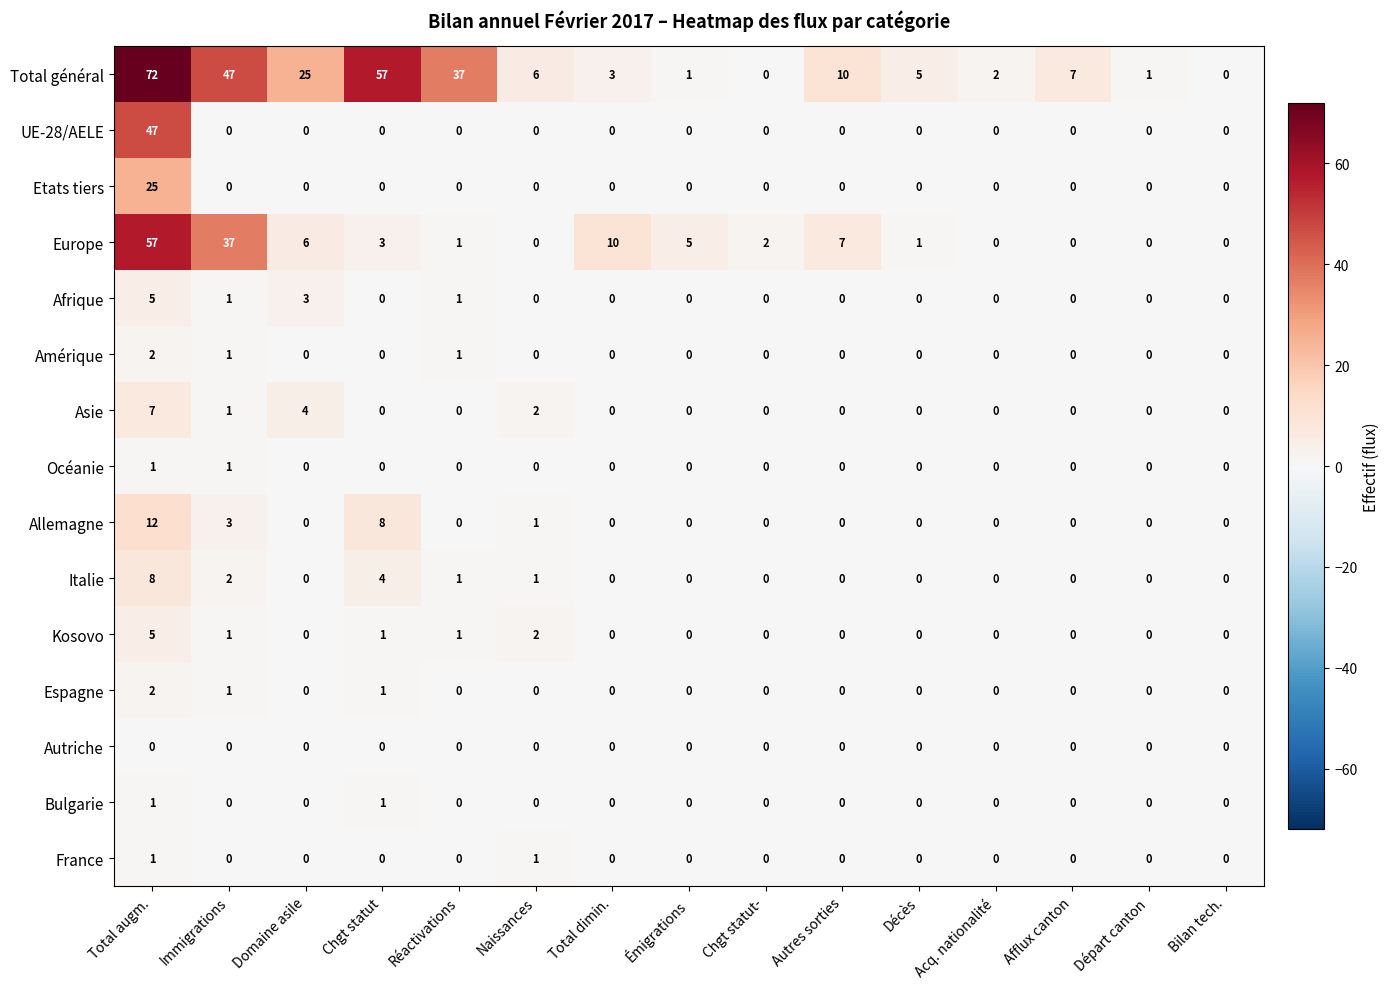

What is the difference between the highest and lowest values at Total augm.?

72